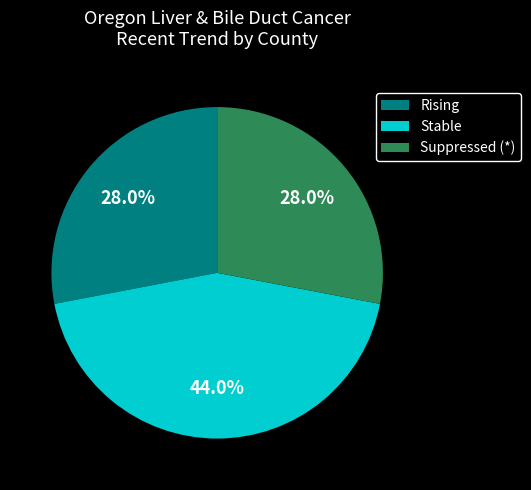

Does any single category account for the majority?

No